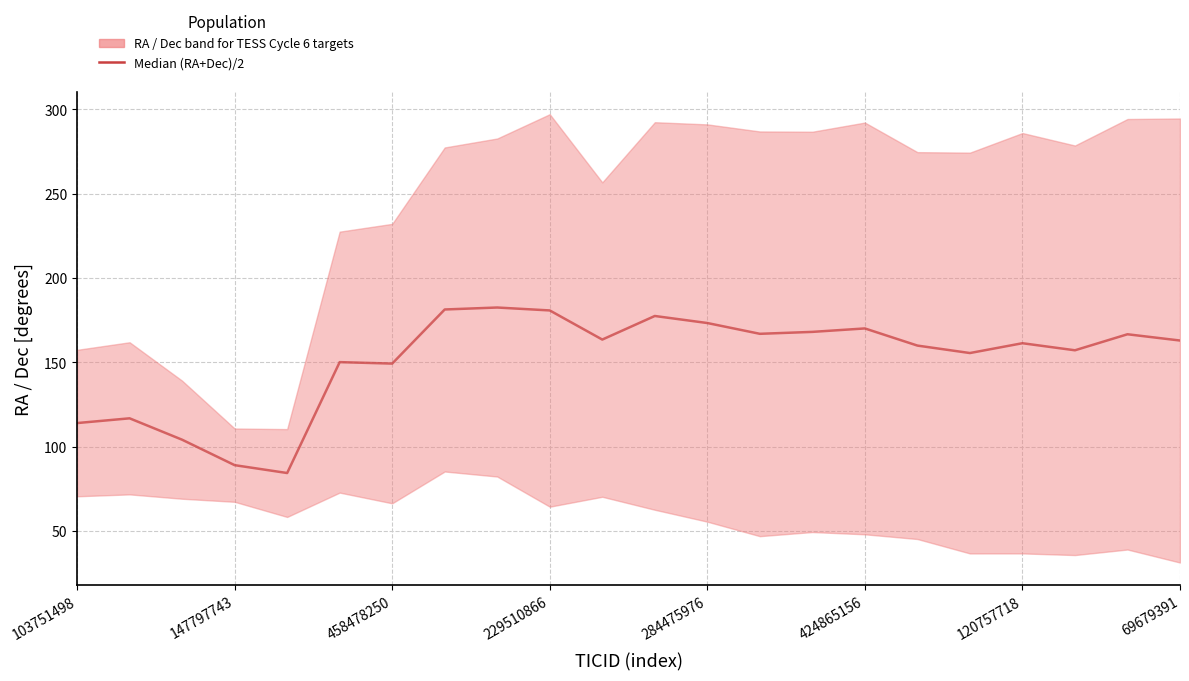

What value does the data have at 424865156?

170.1